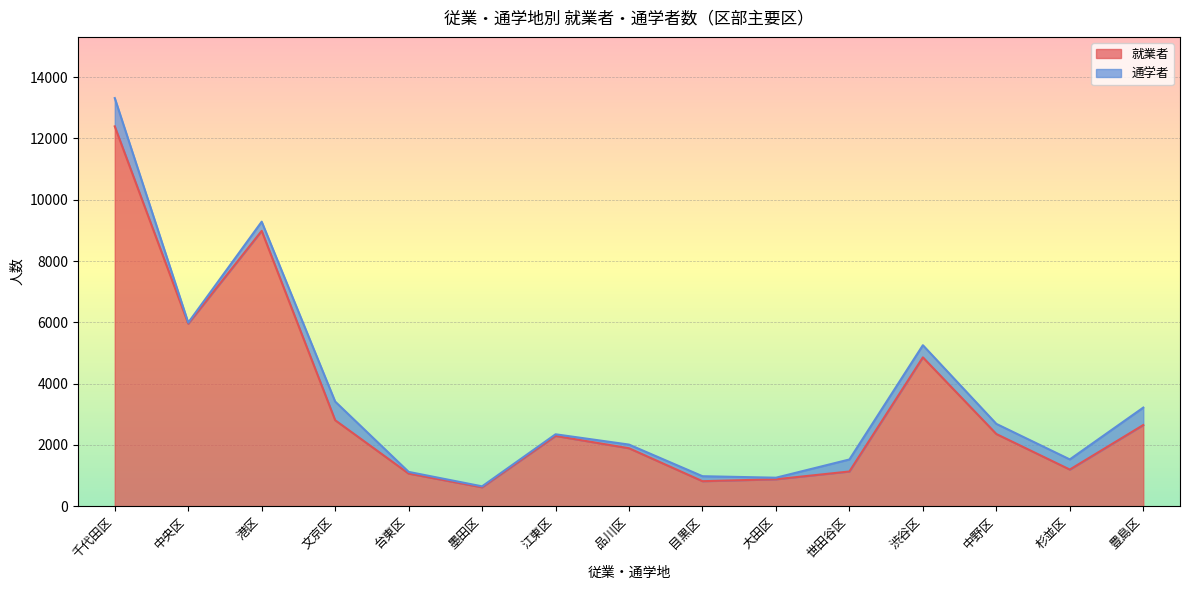

Where is the first local minimum?

中央区